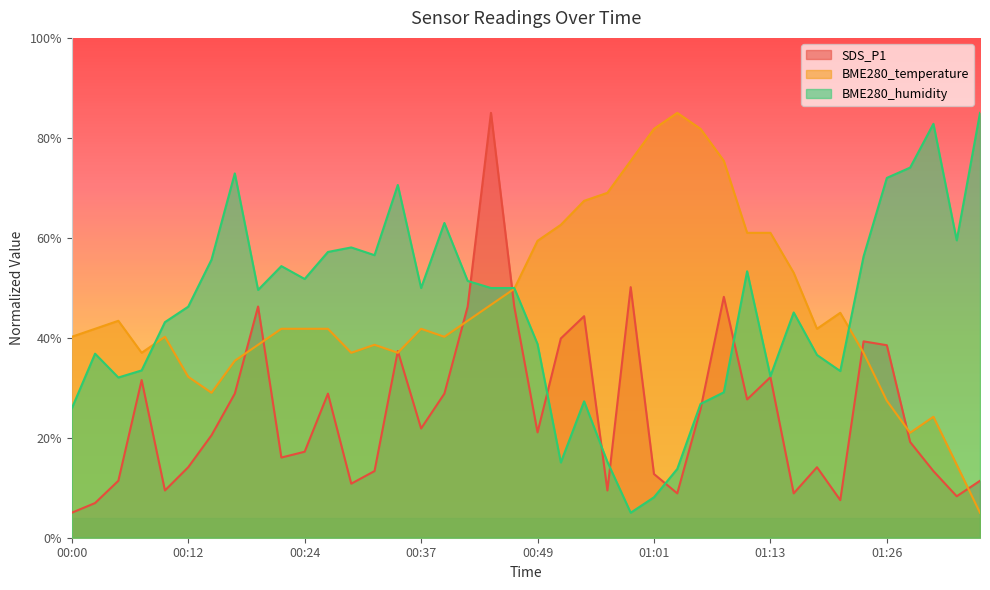

What position from the right is 00:24?

30